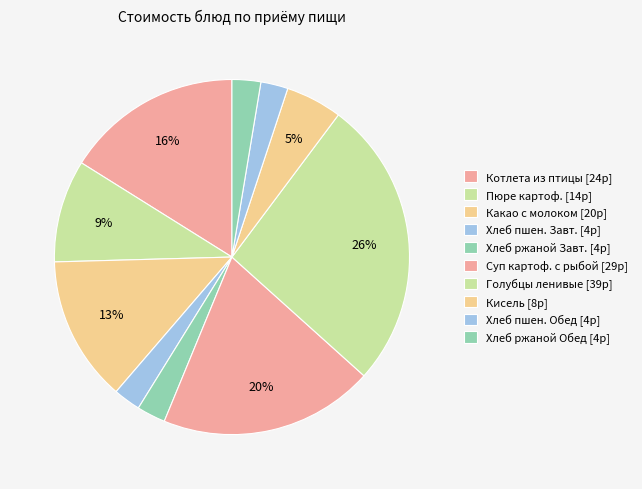

What is the largest slice in the pie chart?

Голубцы ленивые (Обед)